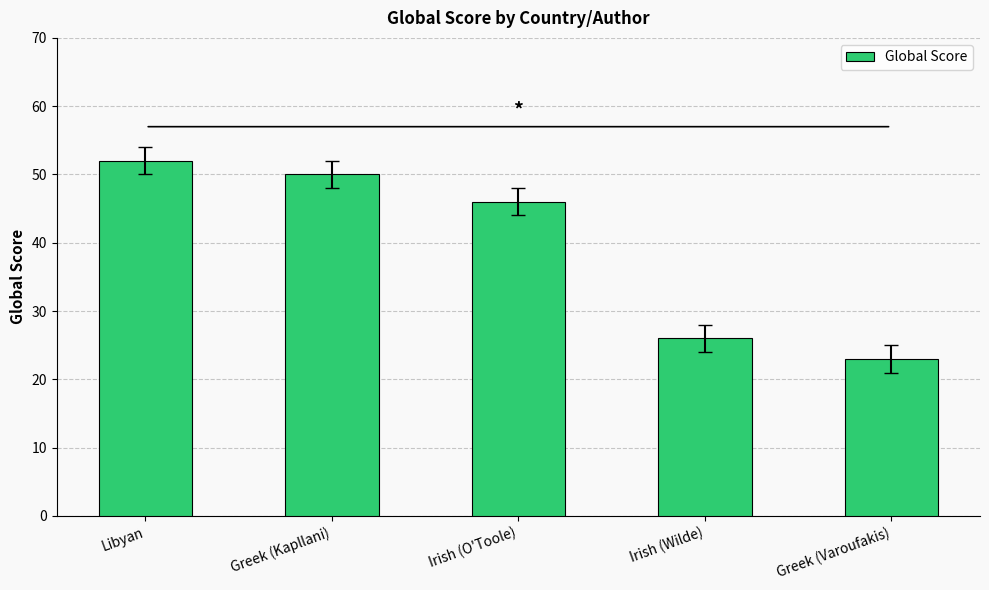

Reading left to right, what are all the values shown in this chart?

52	50	46	26	23